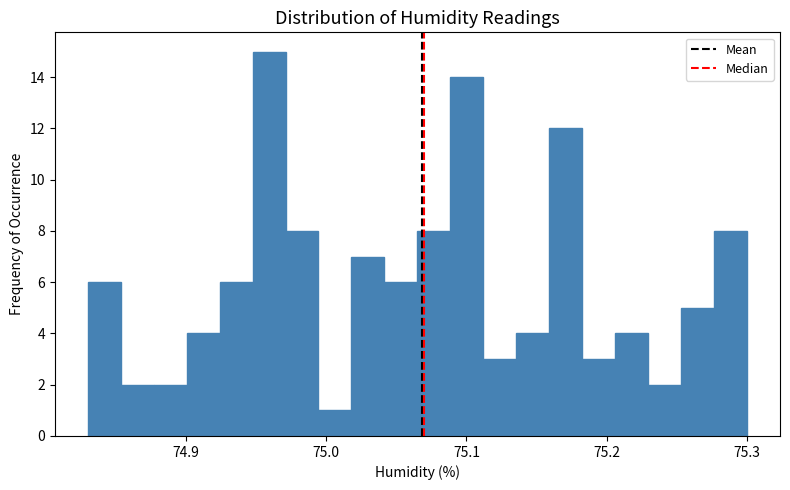

Around what value on the x-axis is the tallest bar? Give the approximate position of its centre, as read against the axis.

74.96